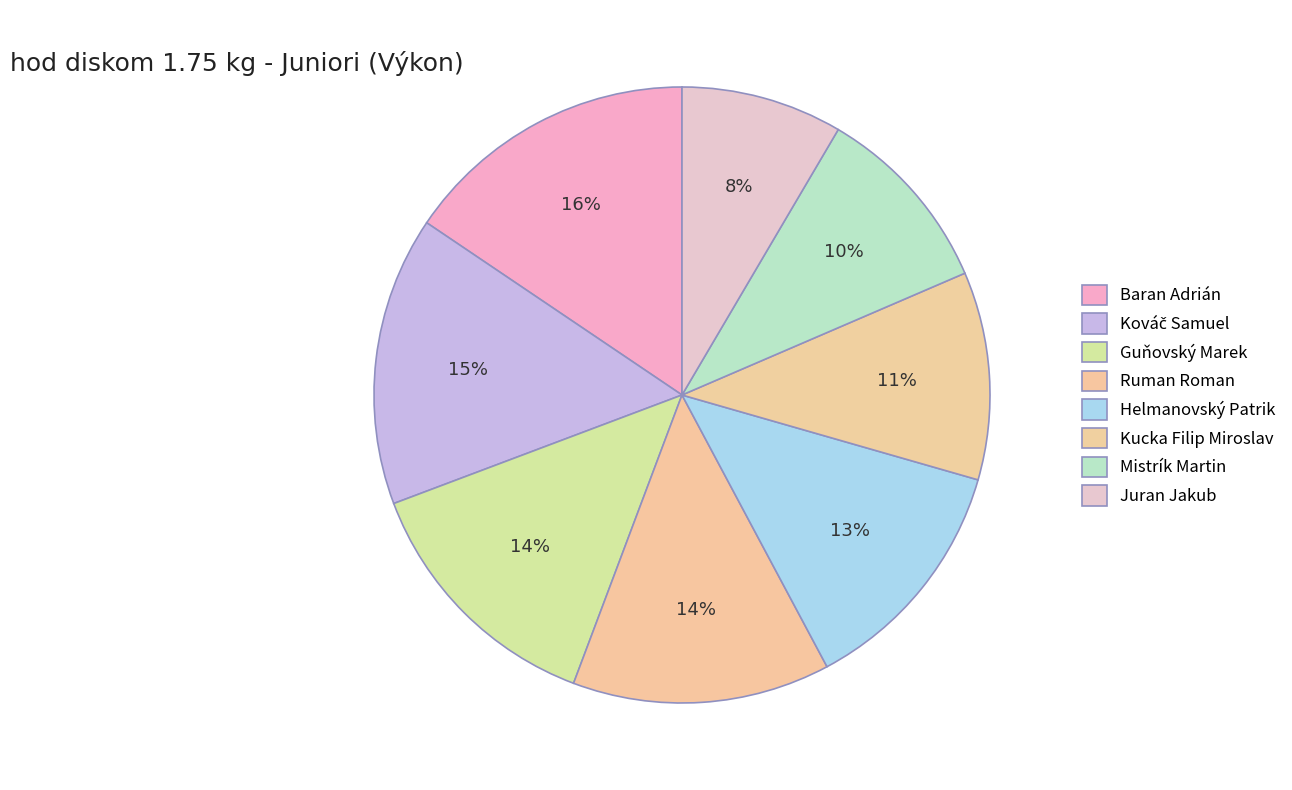

What percentage is the Helmanovský Patrik slice, to the nearest percent?

13%